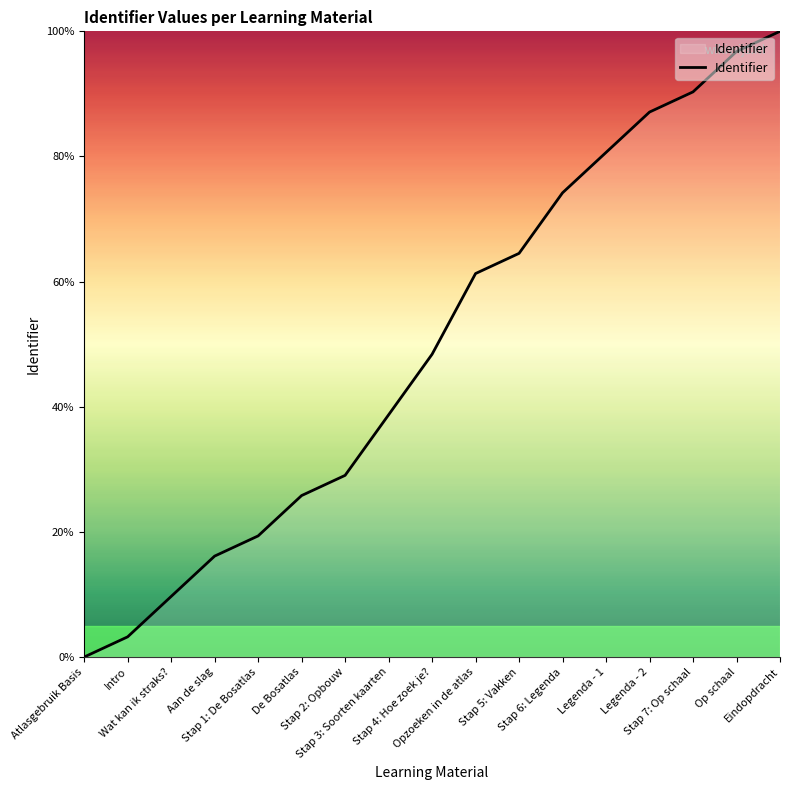

Which category has the lowest value across all series?

Atlasgebruik Basis